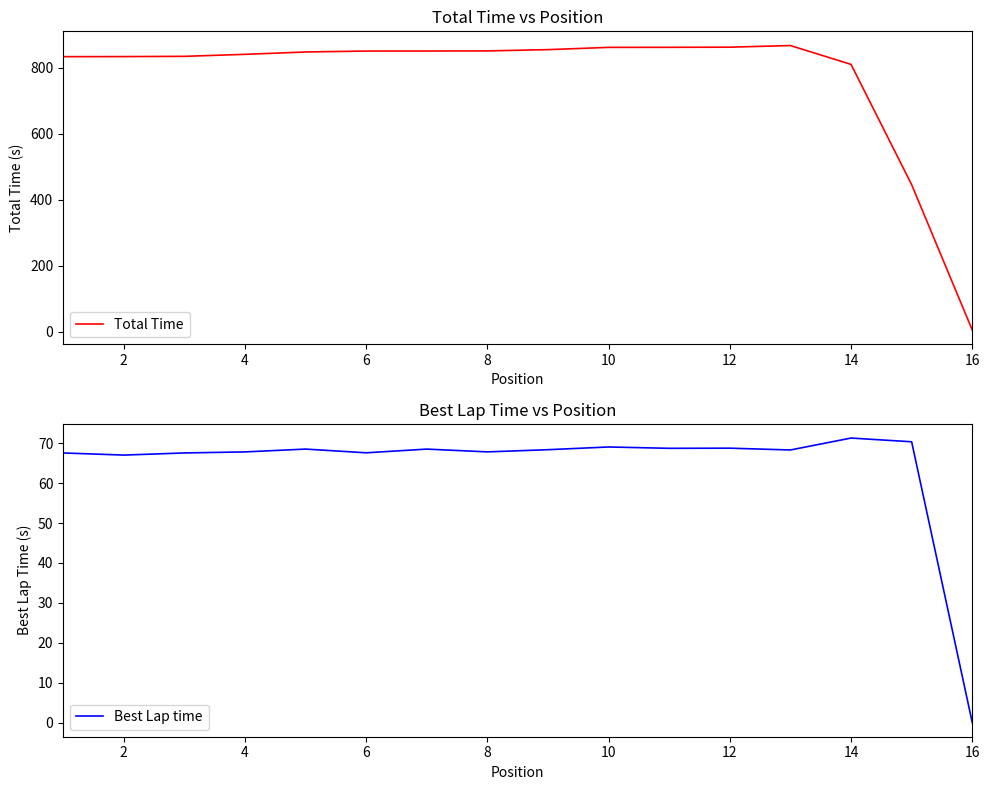

What is the sum of all Total Time values?

12302.1